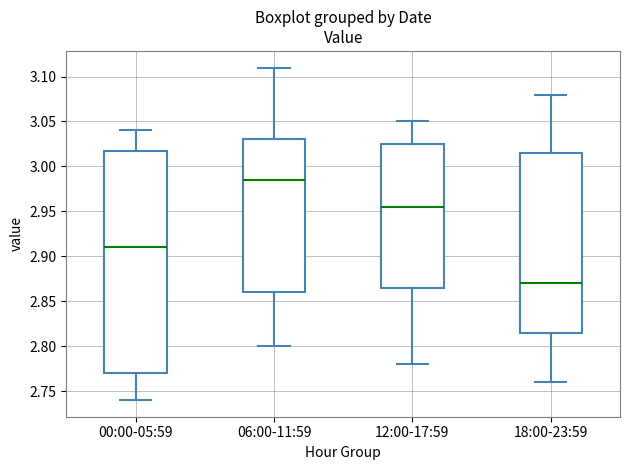

Reading left to right, transcribe this box plot: for each box, give where its median line is, the range the box spans, and where its two whiskers end, as read against the y-axis. The values are not printed on the chart, so give them approximately, as read against the axis.

00:00-05:59: median 2.910, box 2.770 to 3.020, whiskers 2.740 to 3.040
06:00-11:59: median 2.985, box 2.860 to 3.030, whiskers 2.800 to 3.110
12:00-17:59: median 2.955, box 2.865 to 3.025, whiskers 2.780 to 3.050
18:00-23:59: median 2.870, box 2.815 to 3.015, whiskers 2.760 to 3.080